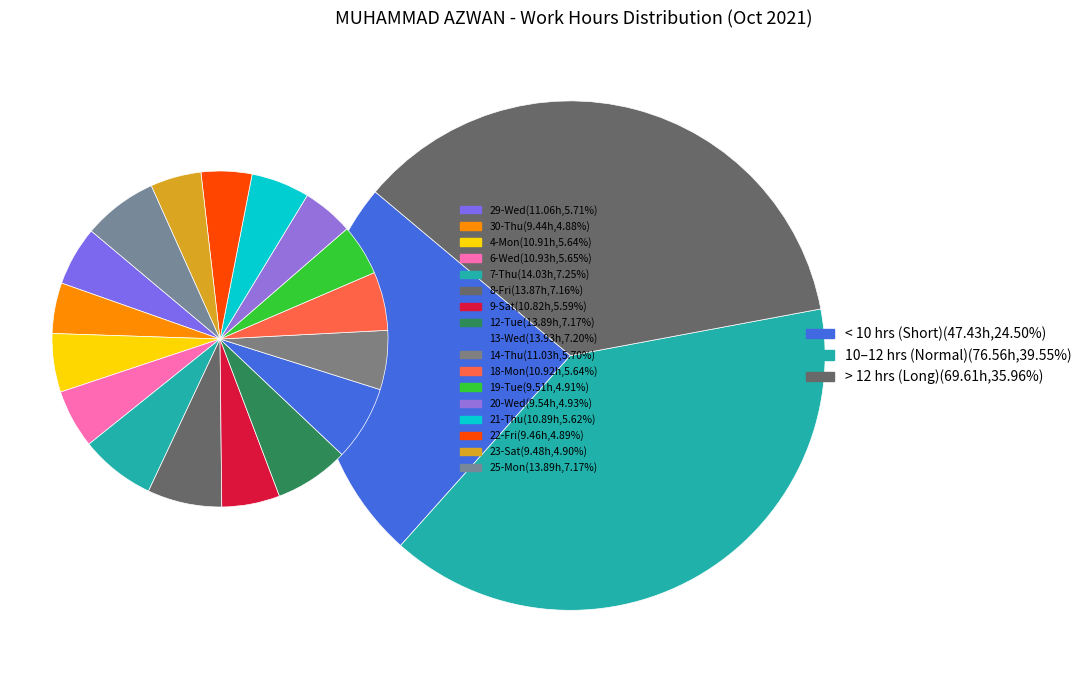

Is the sum of 19-Tue and 13-Wed greater than half?

No